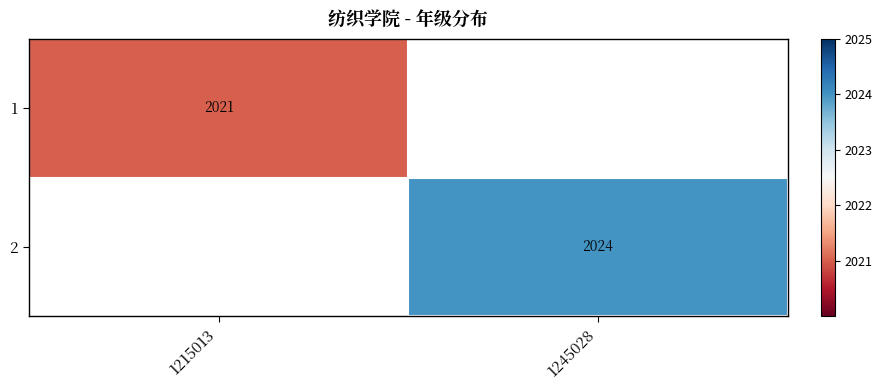

True or false: 1 has a value of 2021 at 1215013.

True